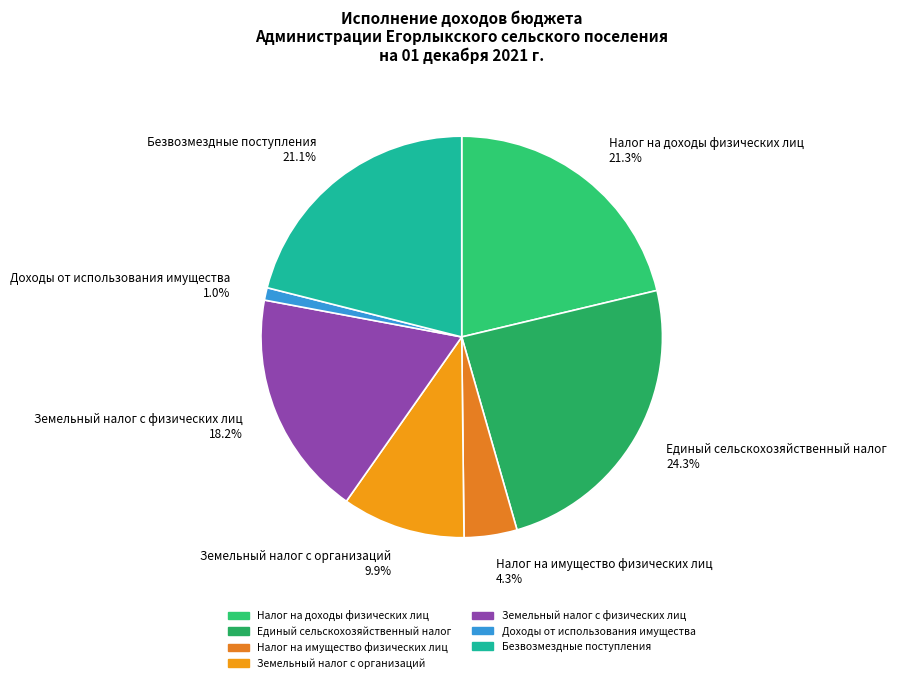

Does any single category account for the majority?

No